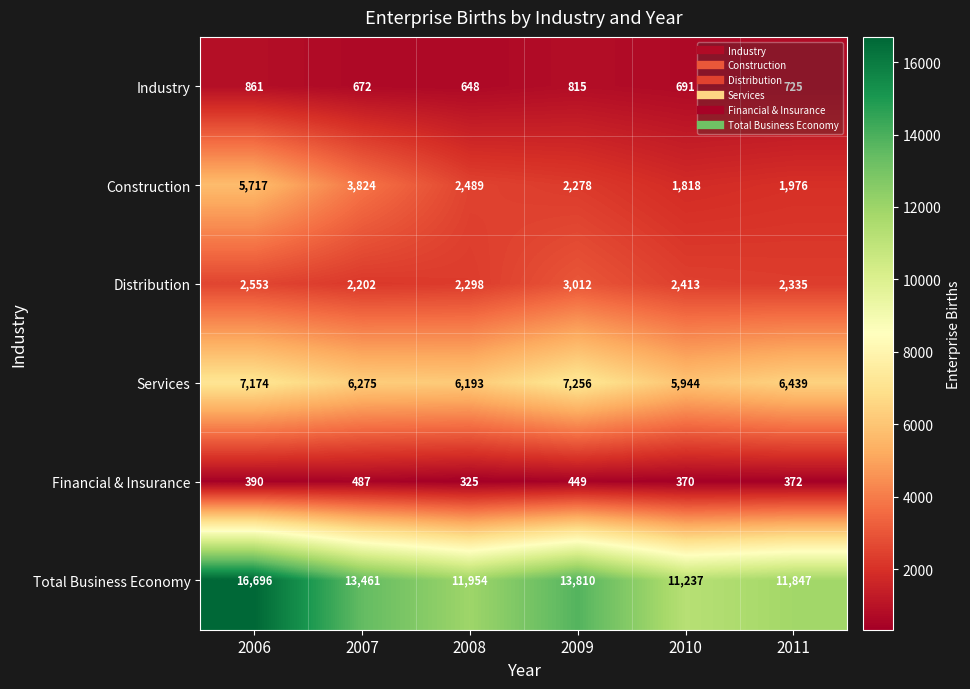

Which category has the highest value across all series?

2006